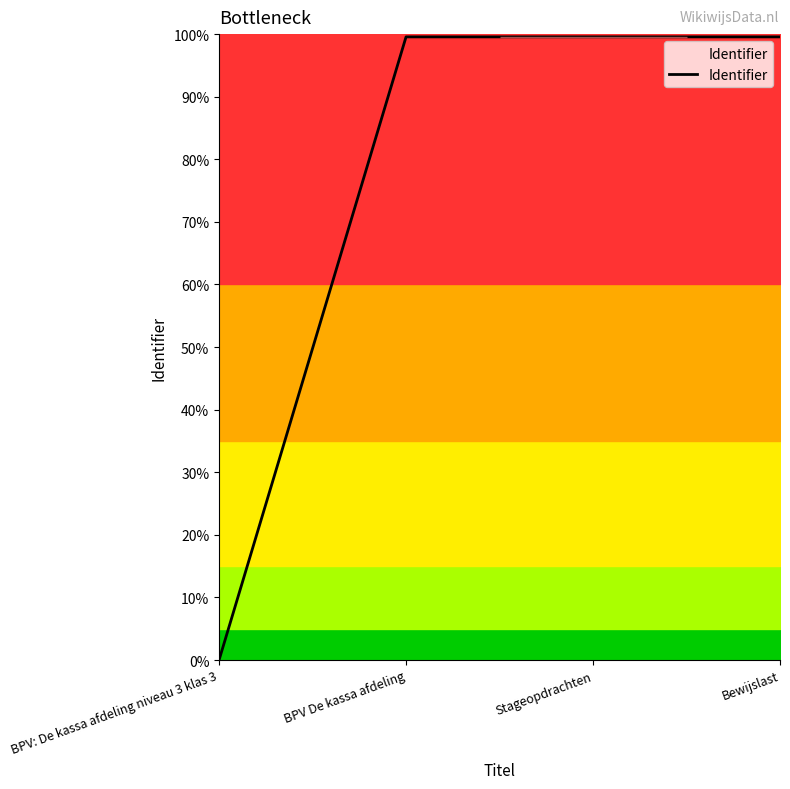

What is the value of the 2nd point from the left?

4480044